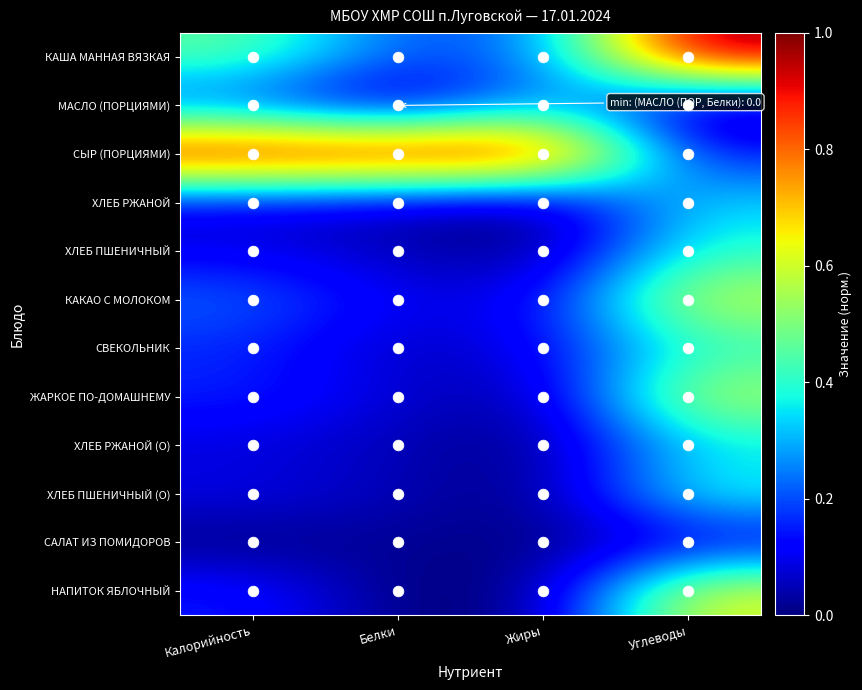

Which has a higher value, Углеводы or Калорийность?

Углеводы